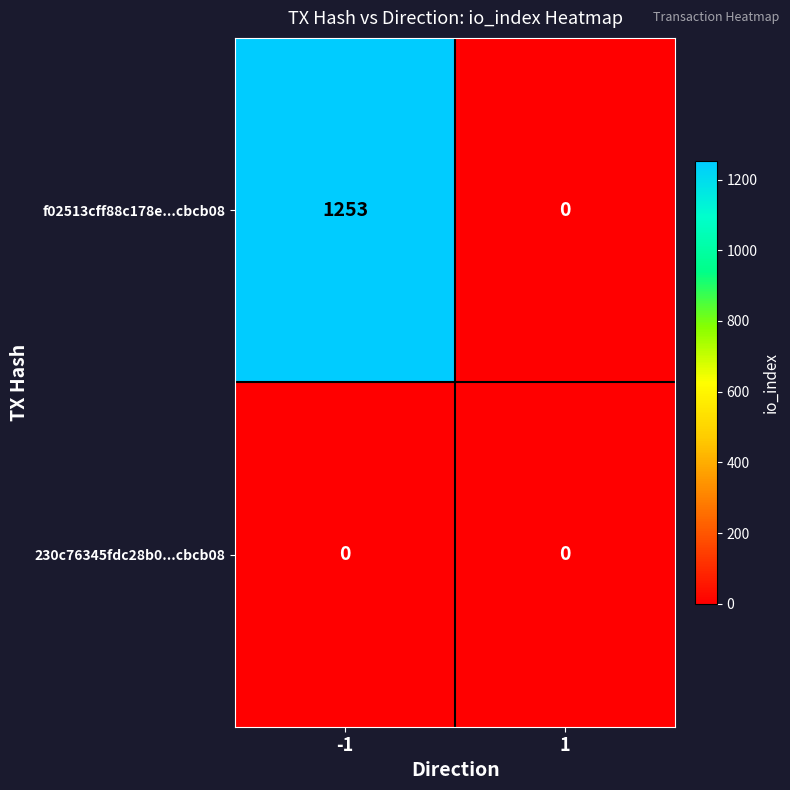

What is the difference between the maximum and minimum values in the f02513cff88c178e...cbcb08 series?

1253